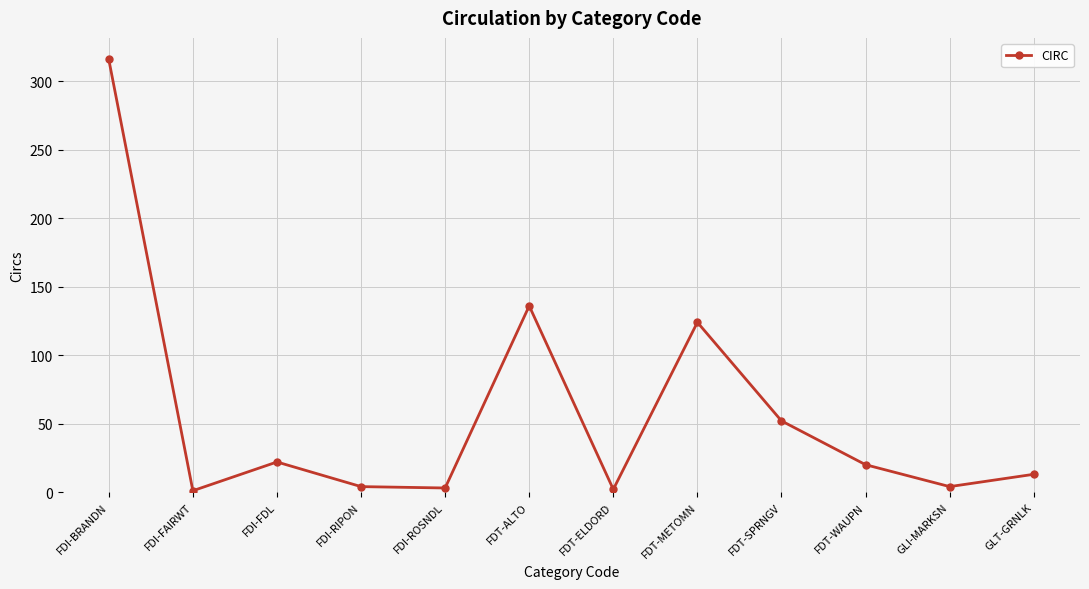

Where is the data nearest to the value 158?

FDT-ALTO